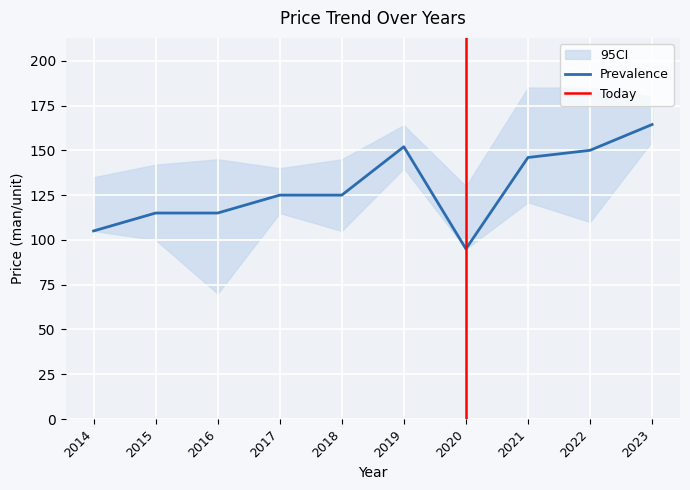

What is the value of the Price (man/unit) point at the 2nd from the left?

115.0